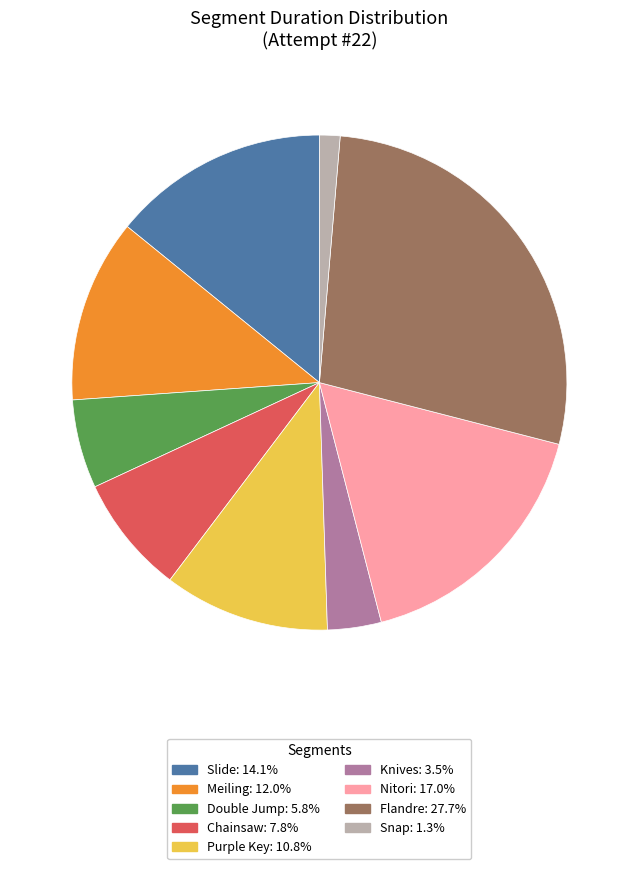

Count the number of slices in the pie.

9